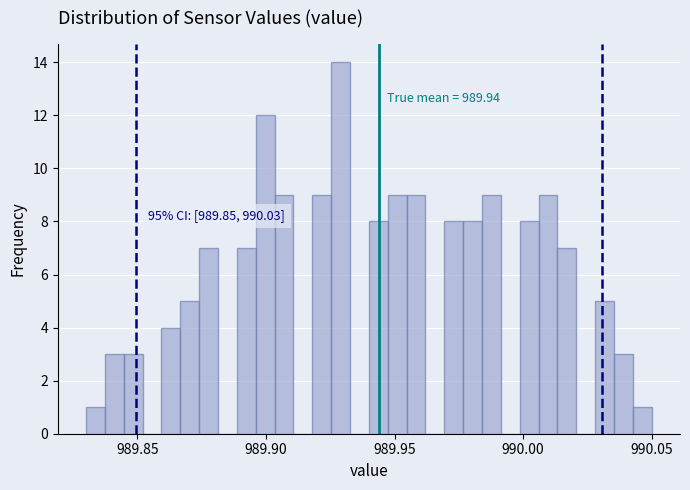

Read against the x-axis, roughly where is the centre of the tallest bar?

989.930